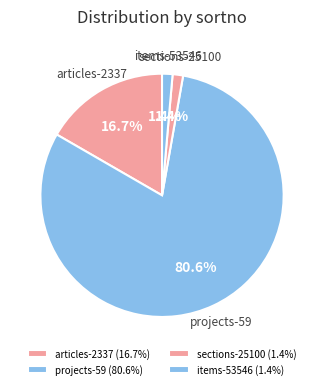

Approximately how many times larger is the value at items-53546 compared to sections-25100?

1.0